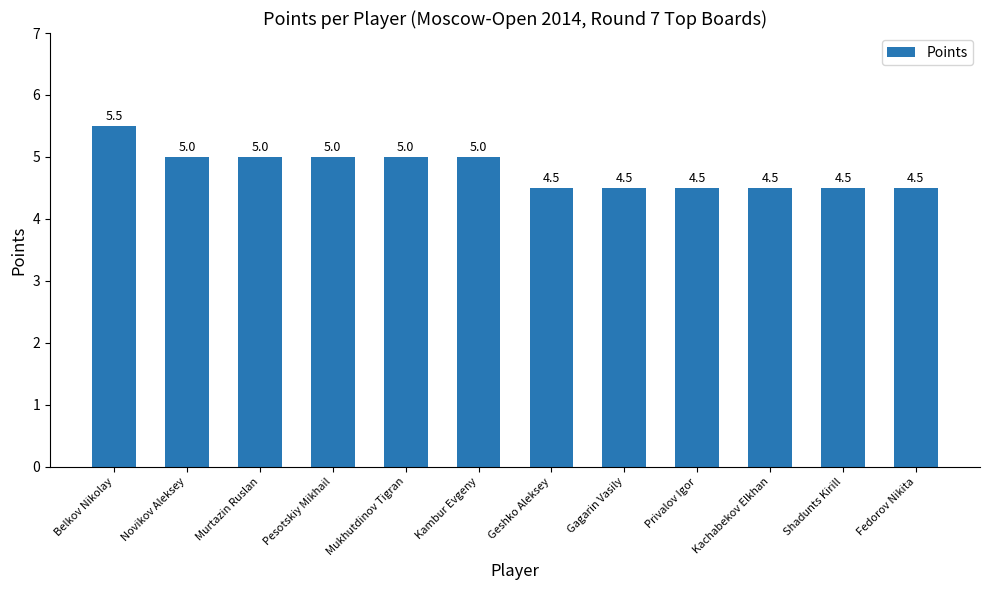

The value at Murtazin Ruslan is 5.0. True or false?

True